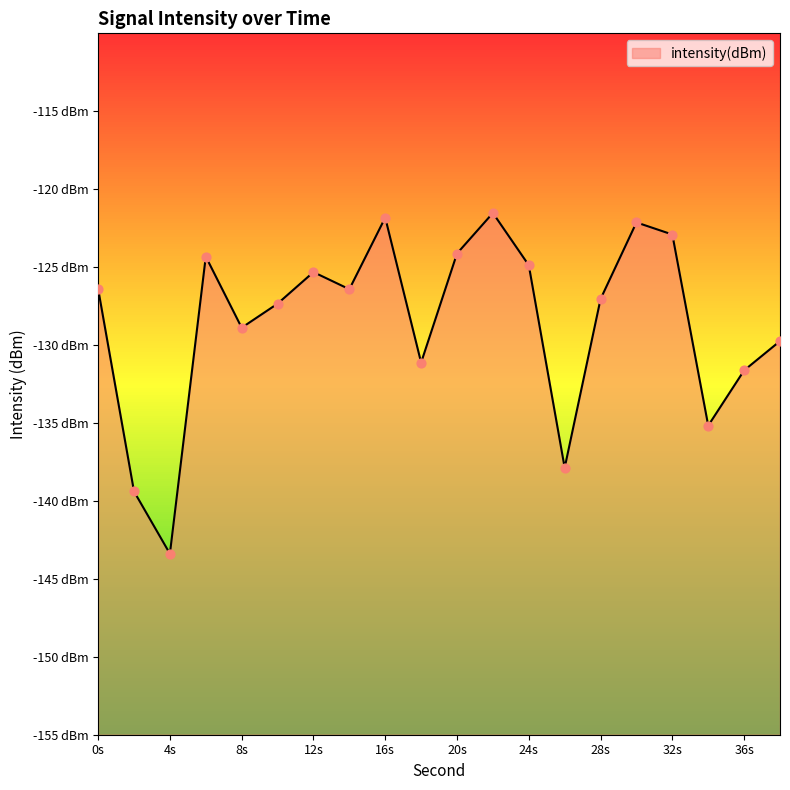

Between 18 and 4, which is larger?

18